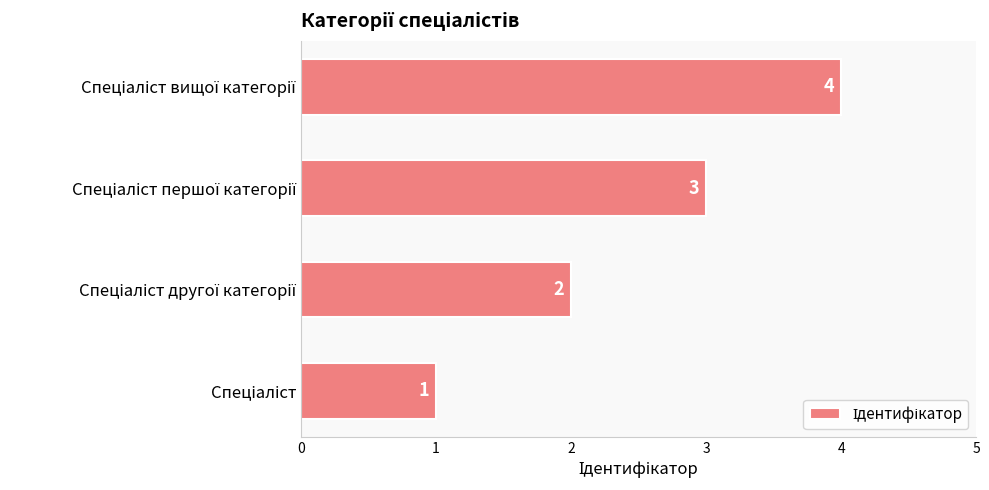

Count the values in the range 2 to 4.

3